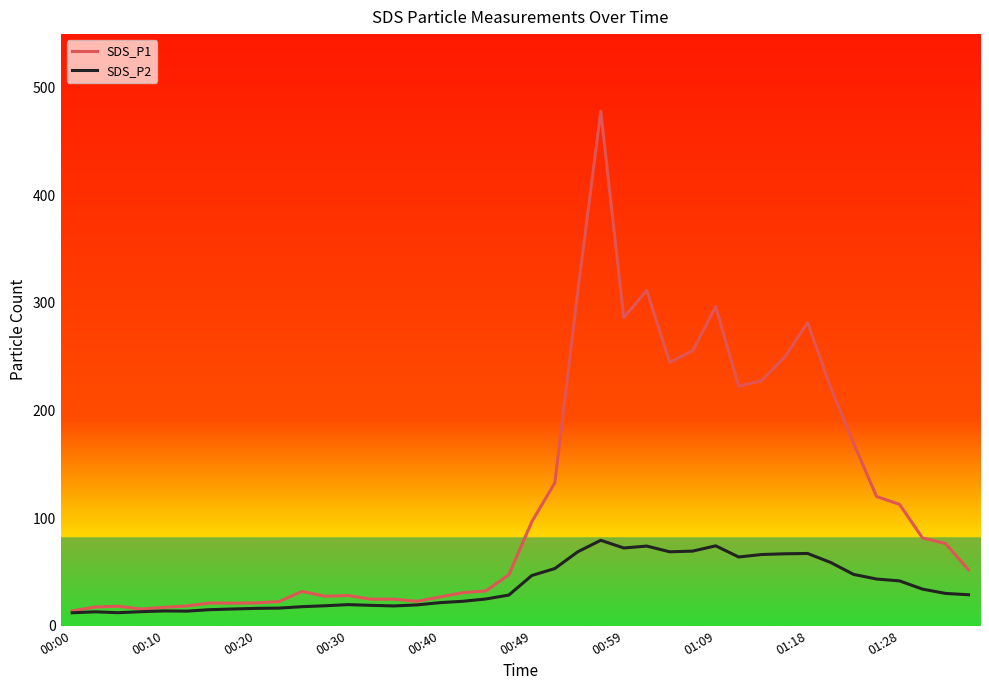

Which series has the largest range (max minus min)?

SDS_P1